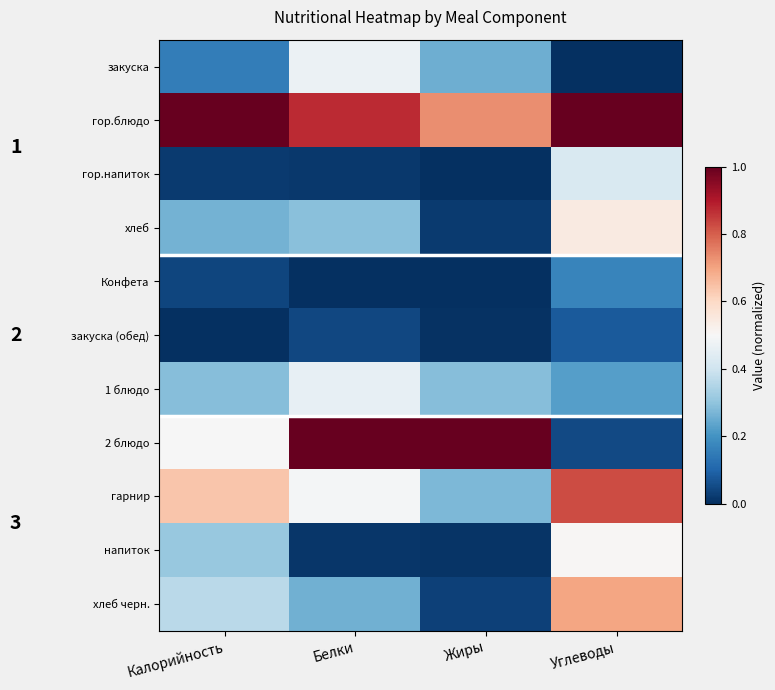

Between Жиры and Углеводы, which series saw the biggest shift?

2 блюдо